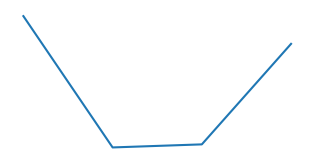

How many interior local valleys (lower than both neighbors) does the data have?

1